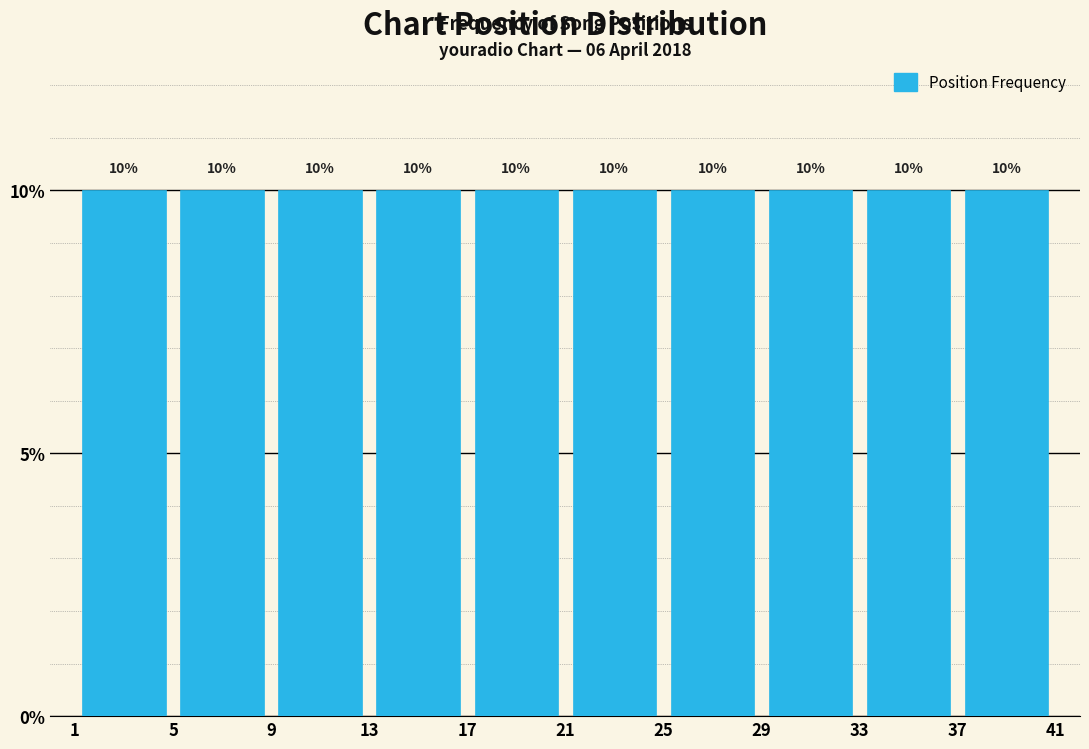

How tall is the bar that spans 5 to 9 on the x-axis?

10